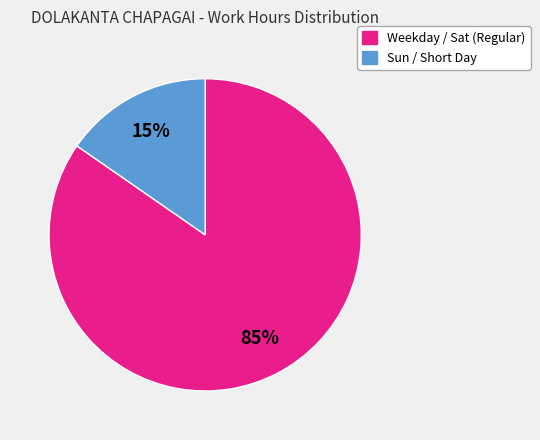

To the nearest percent, what is the average slice percentage?

50%